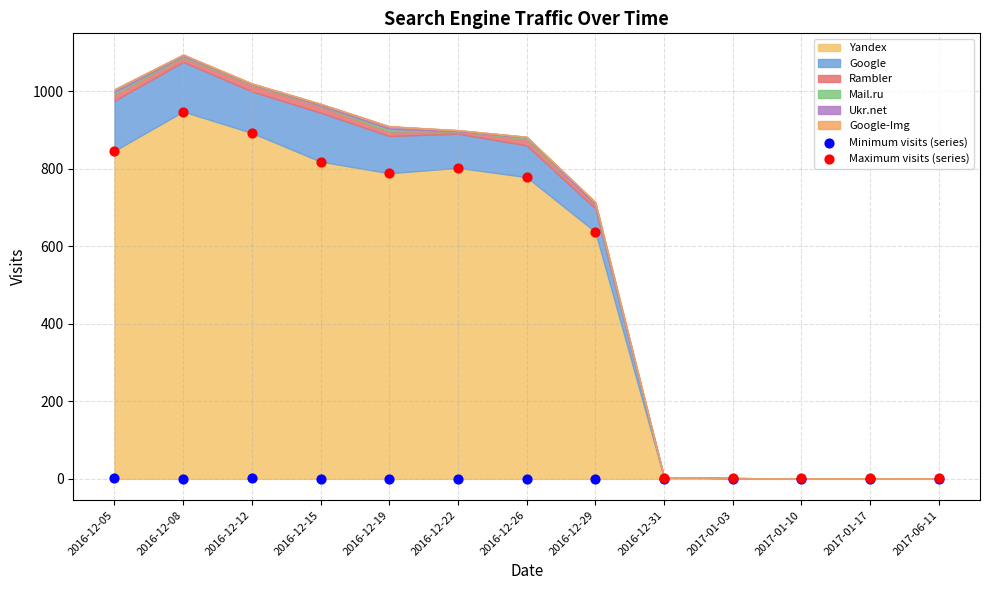

Across all series, what Y value is closest to 473?

637